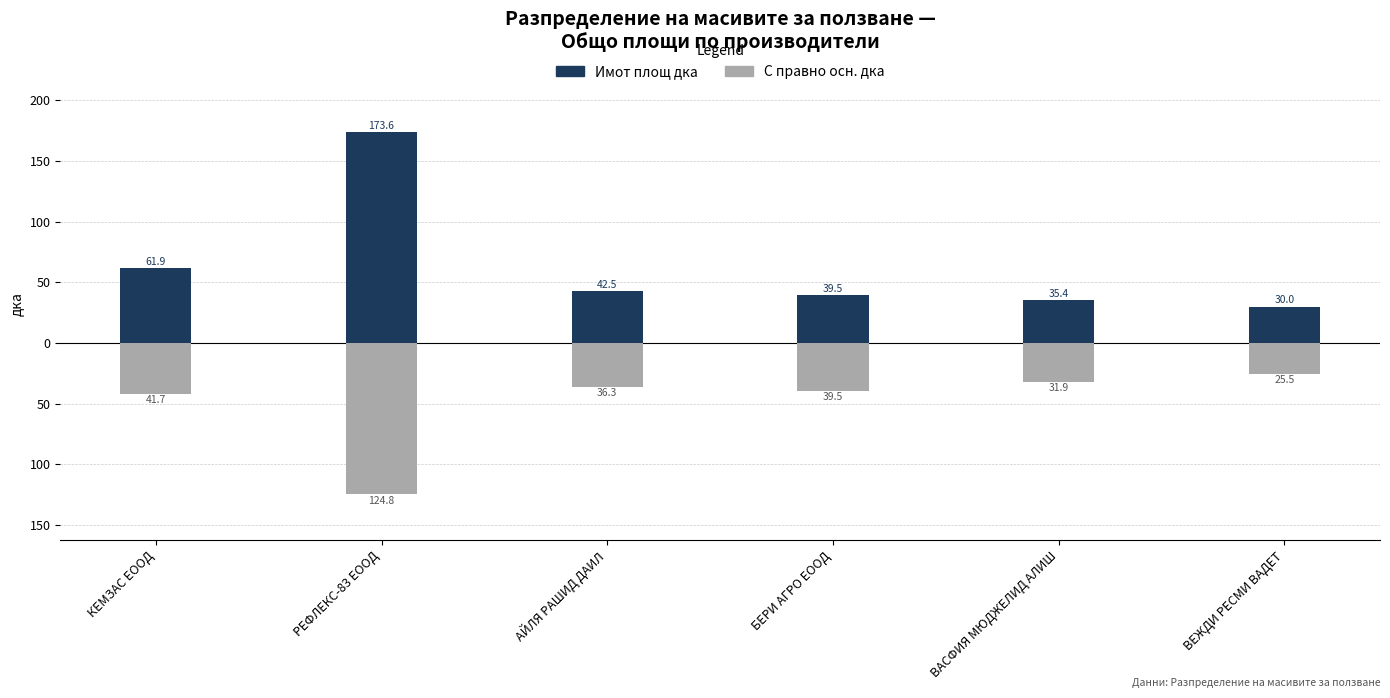

What is the difference between the highest and lowest values at ВАСФИЯ МЮДЖЕЛИД АЛИШ?

67.4